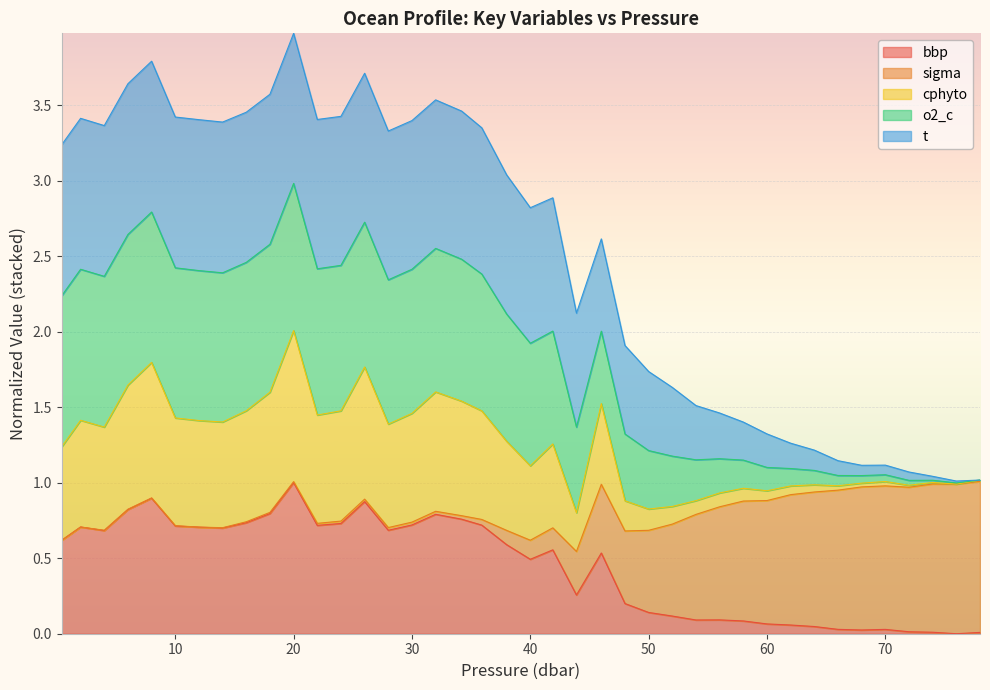

Is the value of bbp at 10 greater than the value of cphyto at 17?

No